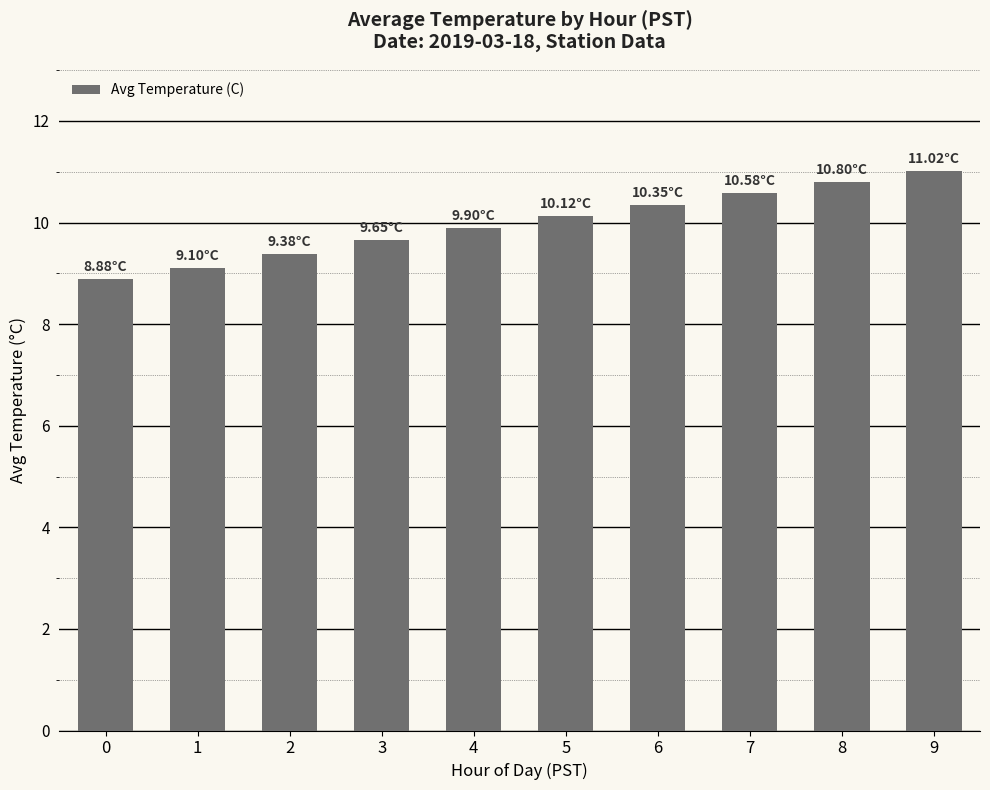

What is the smallest value displayed?

8.9